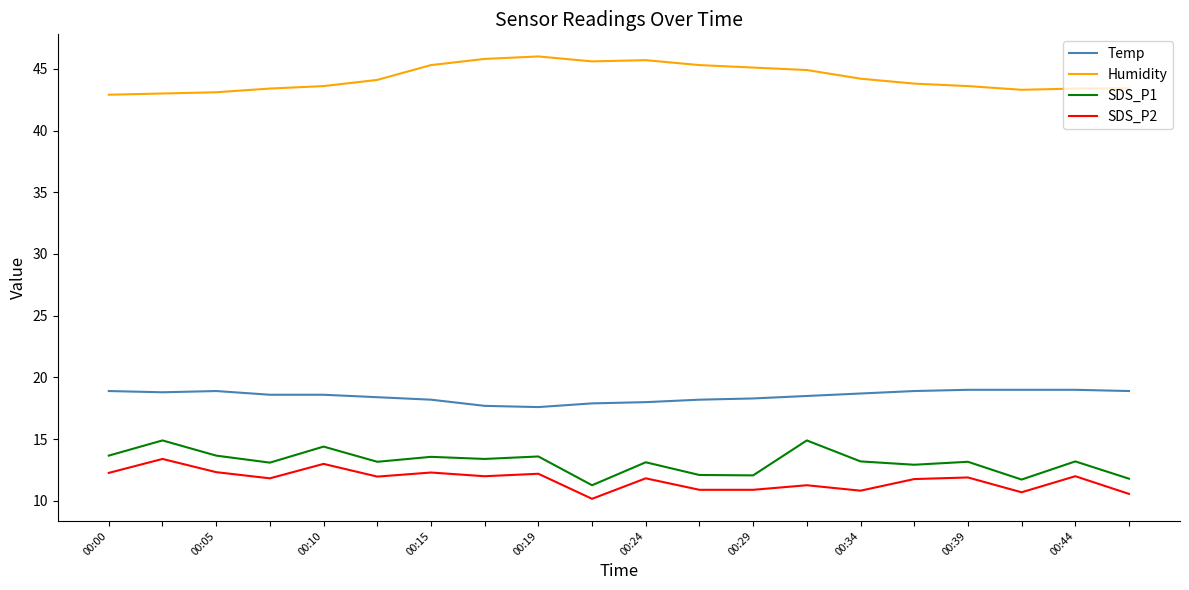

True or false: SDS_P1 and Temp intersect in this chart.

False